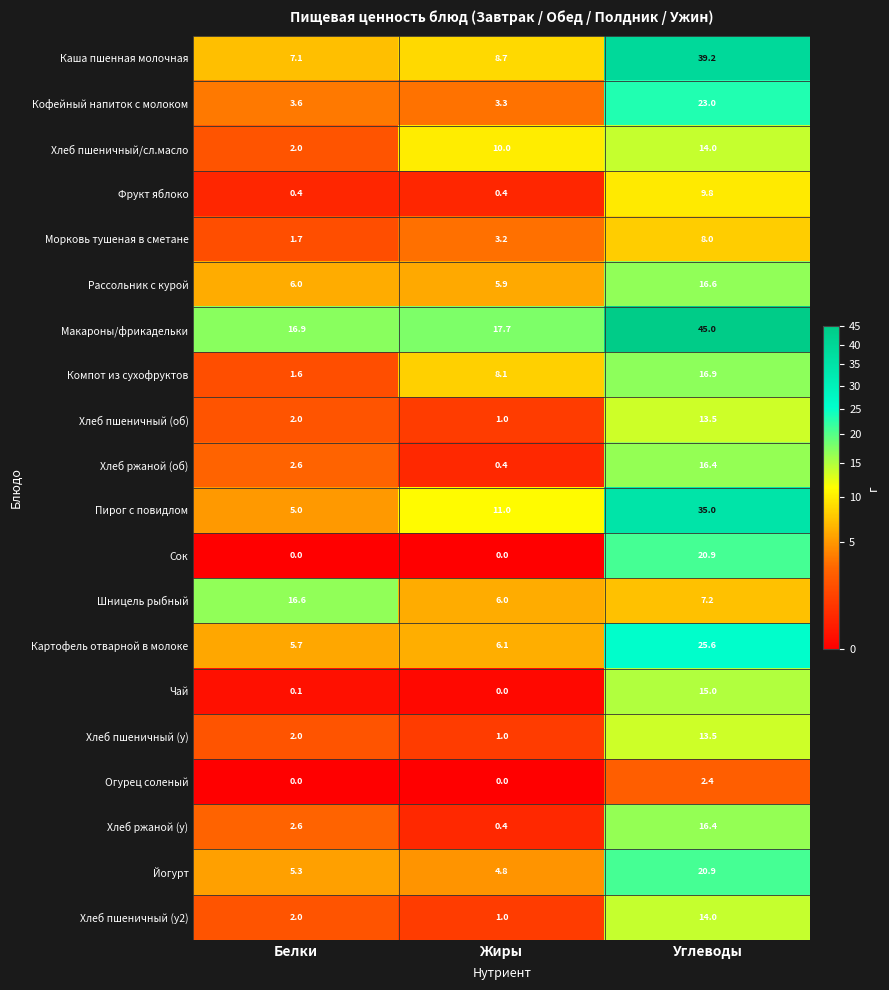

What is the difference between the Хлеб пшеничный (об) values at Углеводы and Жиры?

12.5